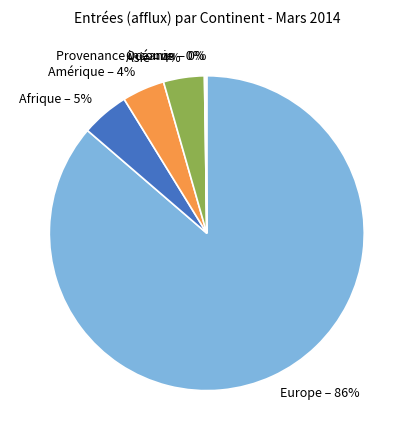

Which category has the biggest portion of the pie?

Europe